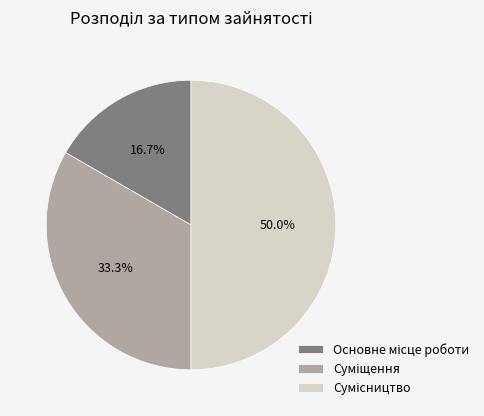

How many slices are in this pie chart?

3